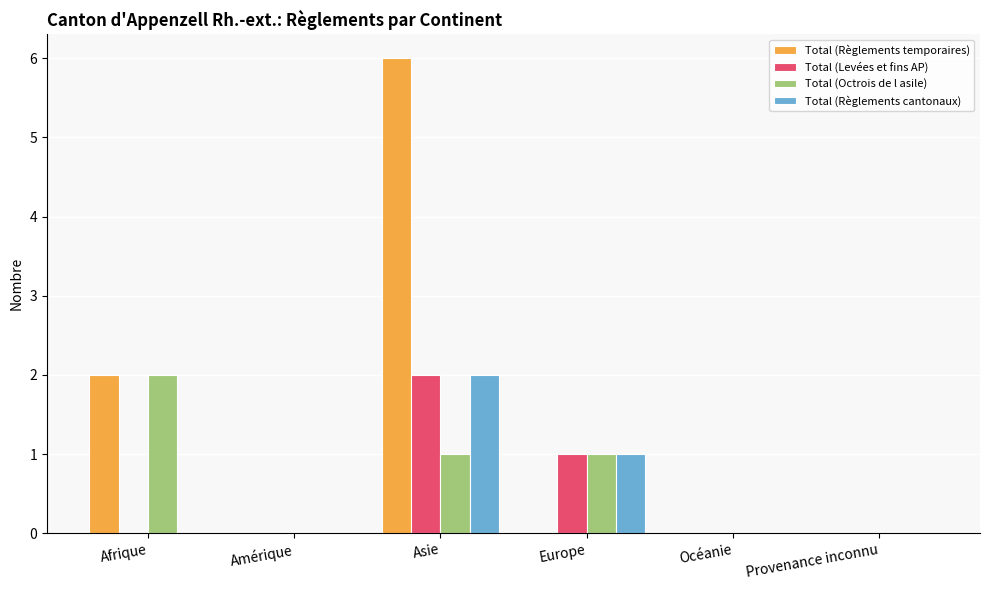

Does the chart contain stacked bars?

No